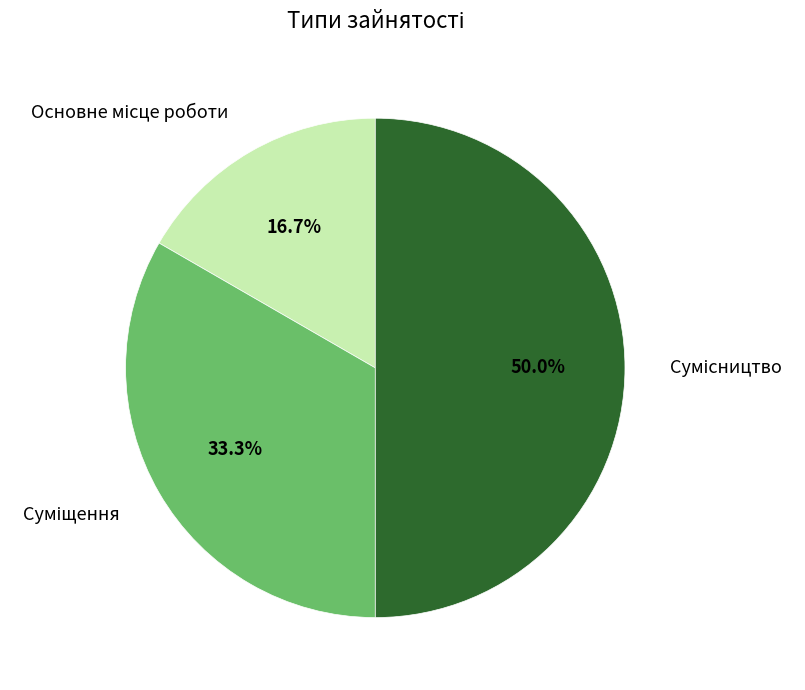

Between Сумісництво and Основне місце роботи, which is larger?

Сумісництво